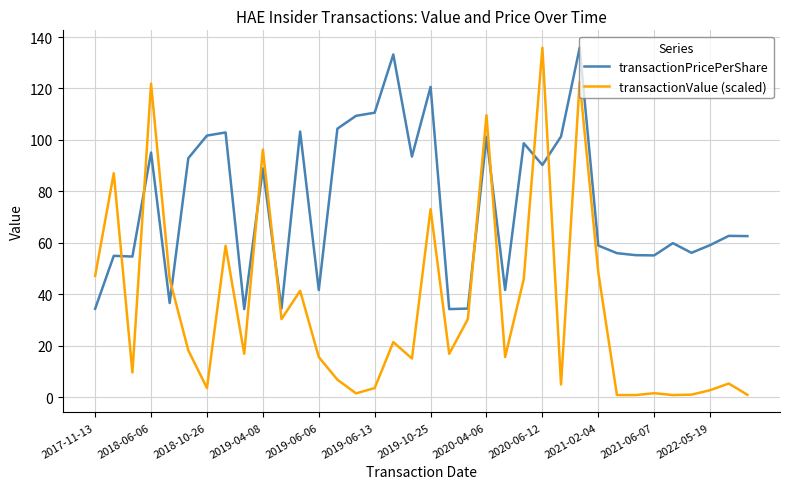

What is the lowest value of the transactionPricePerShare series?

34.2